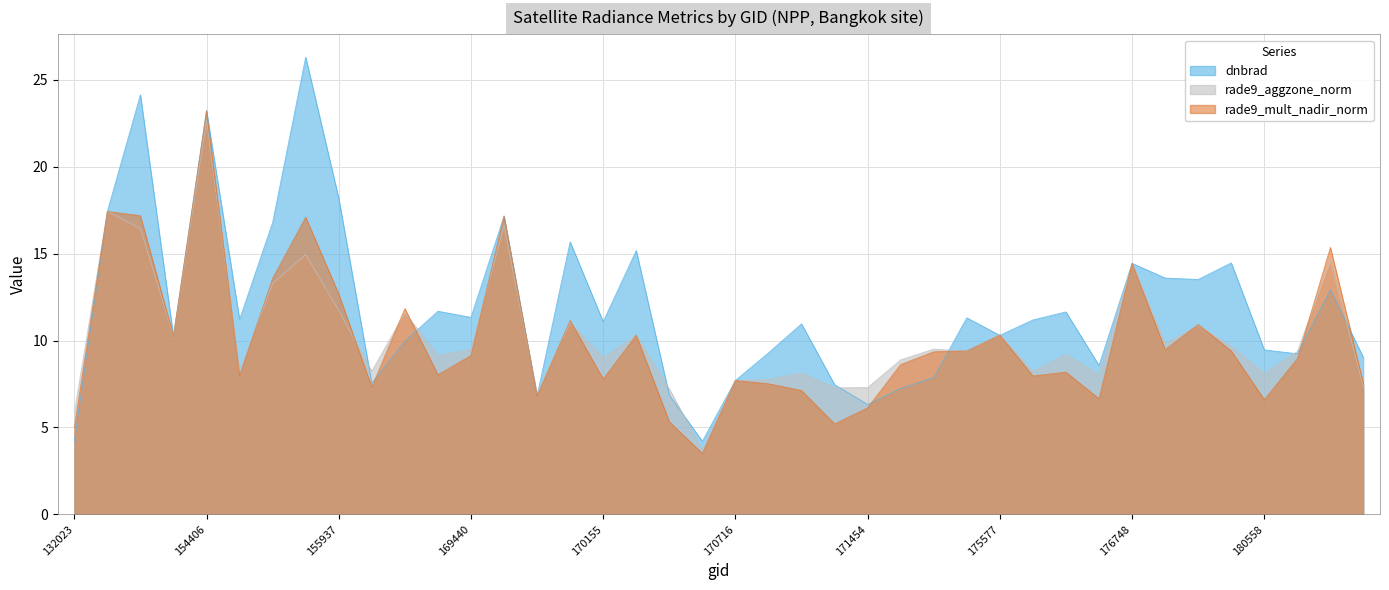

What is the maximum value for rade9_aggzone_norm?

22.7